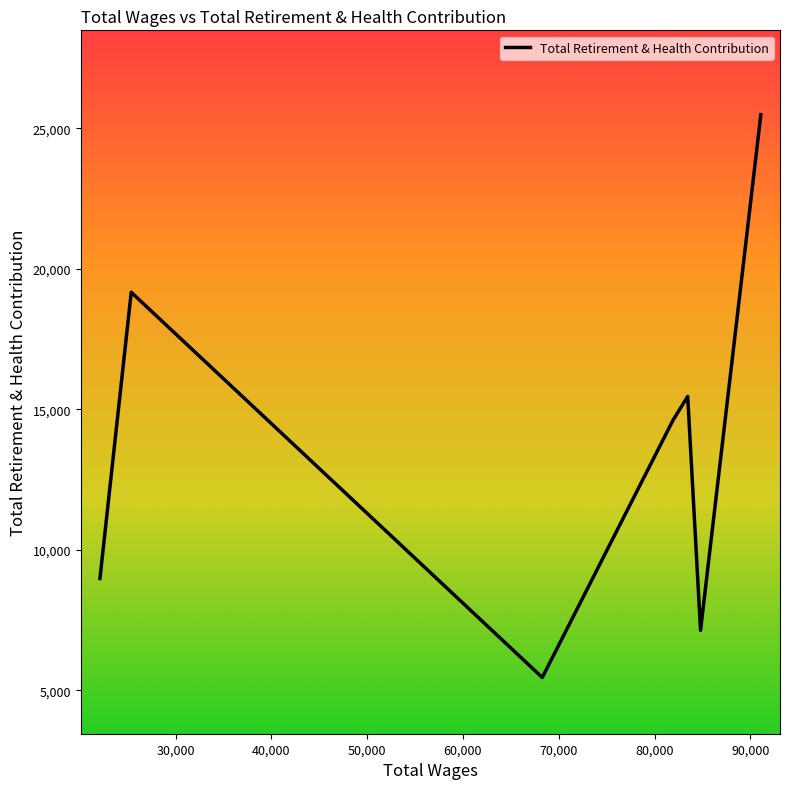

True or false: there are more than 2 points higher than both neighbors.

False